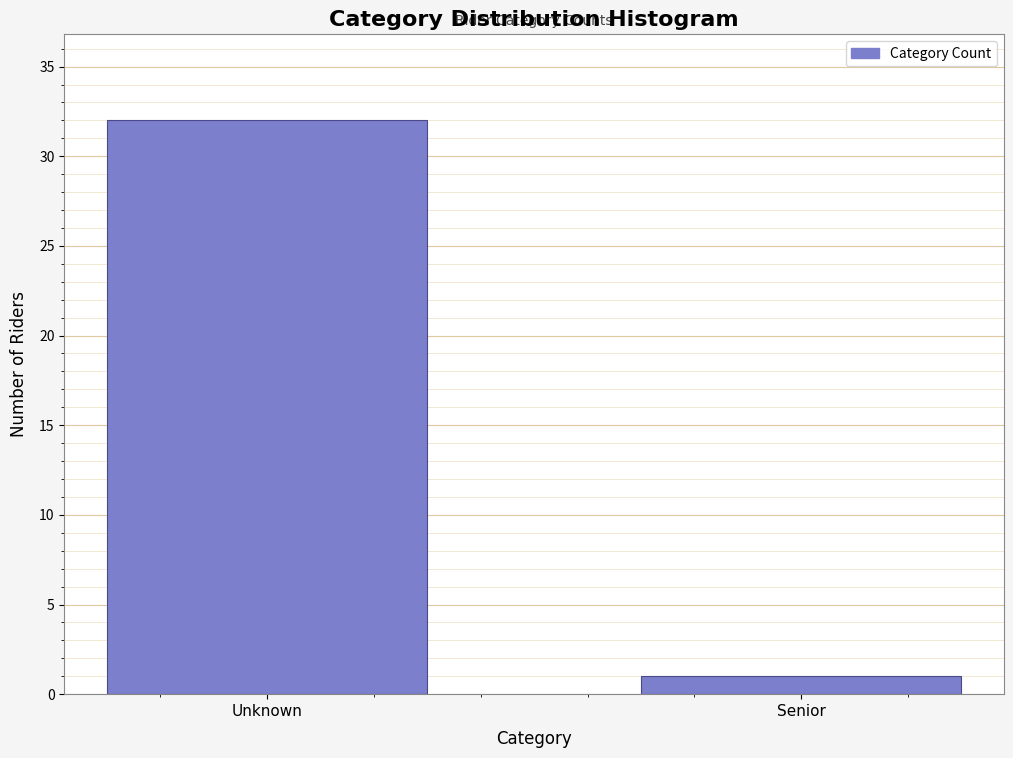

Reading right to left, list all the values displayed in this chart.

1	32